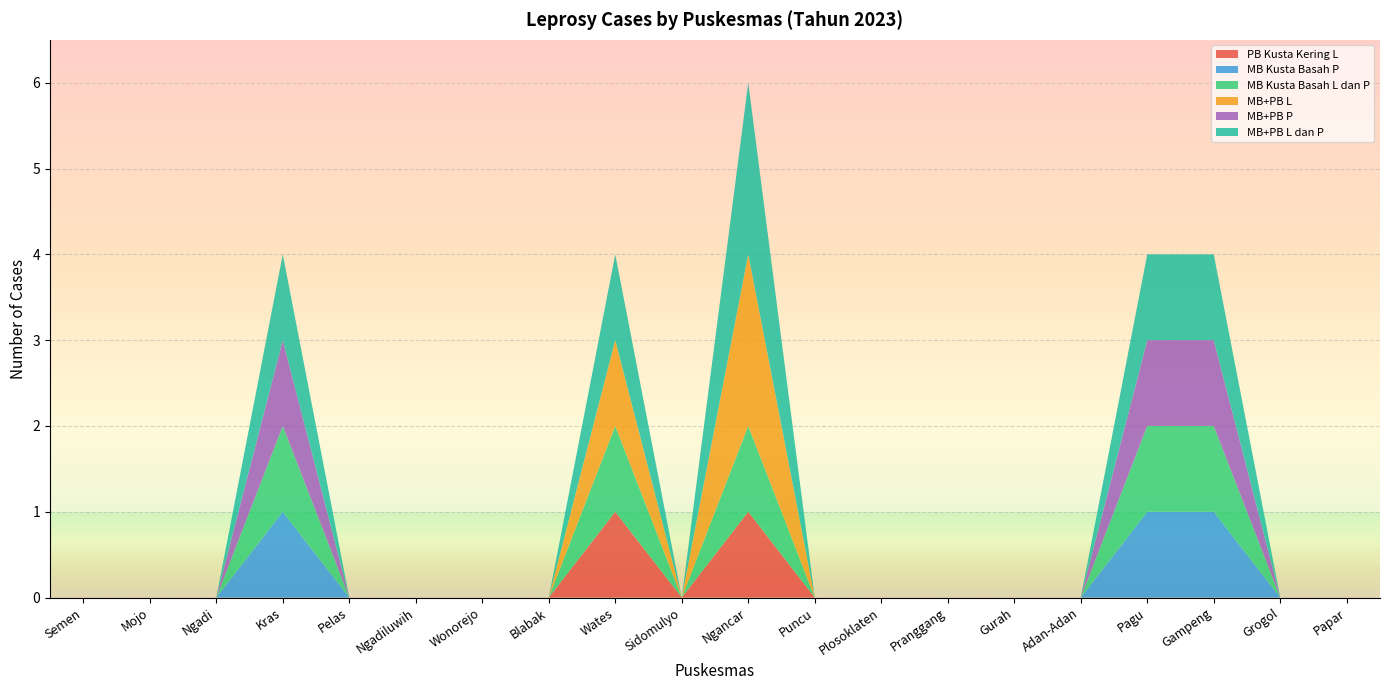

Reading left to right, list all the values displayed in this chart.

PB Kusta Kering L: 0	0	0	0	0	0	0	0	1	0	1	0	0	0	0	0	0	0	0	0
MB Kusta Basah P: 0	0	0	1	0	0	0	0	0	0	0	0	0	0	0	0	1	1	0	0
MB Kusta Basah L dan P: 0	0	0	1	0	0	0	0	1	0	1	0	0	0	0	0	1	1	0	0
MB+PB L: 0	0	0	0	0	0	0	0	1	0	2	0	0	0	0	0	0	0	0	0
MB+PB P: 0	0	0	1	0	0	0	0	0	0	0	0	0	0	0	0	1	1	0	0
MB+PB L dan P: 0	0	0	1	0	0	0	0	1	0	2	0	0	0	0	0	1	1	0	0